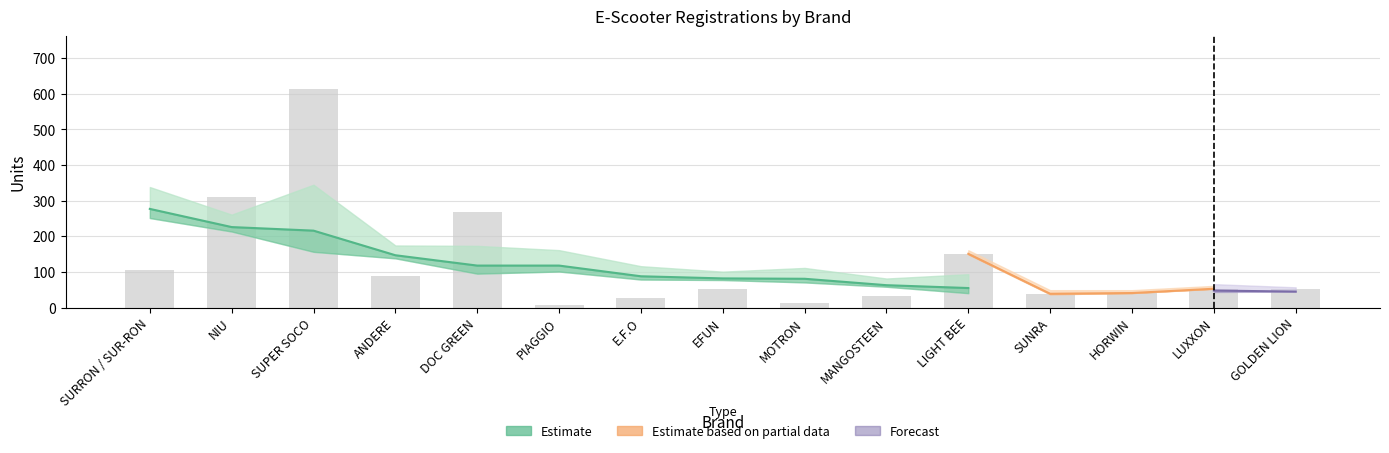

What is the spread (max minus min) of values at LUXXON?

63